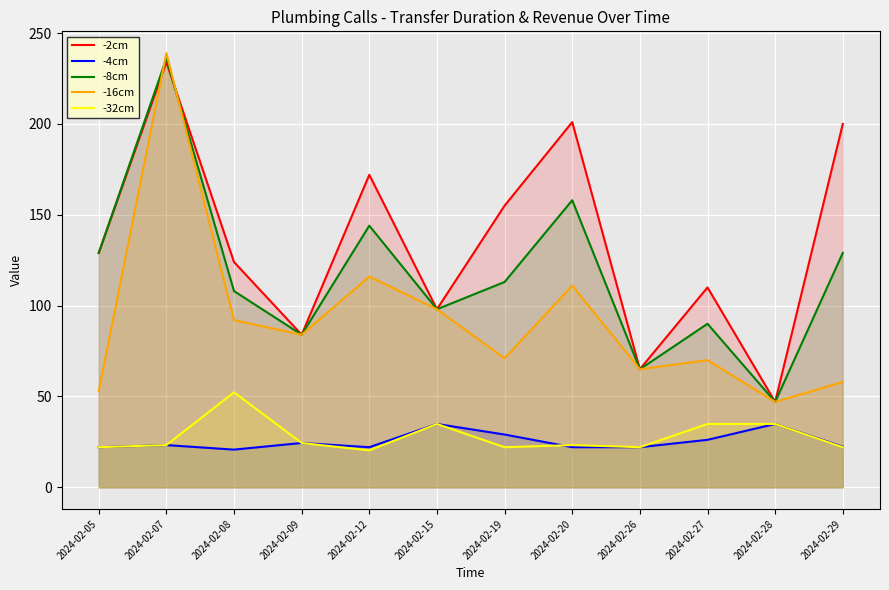

Where does the -2cm series first go above 129?

2024-02-07